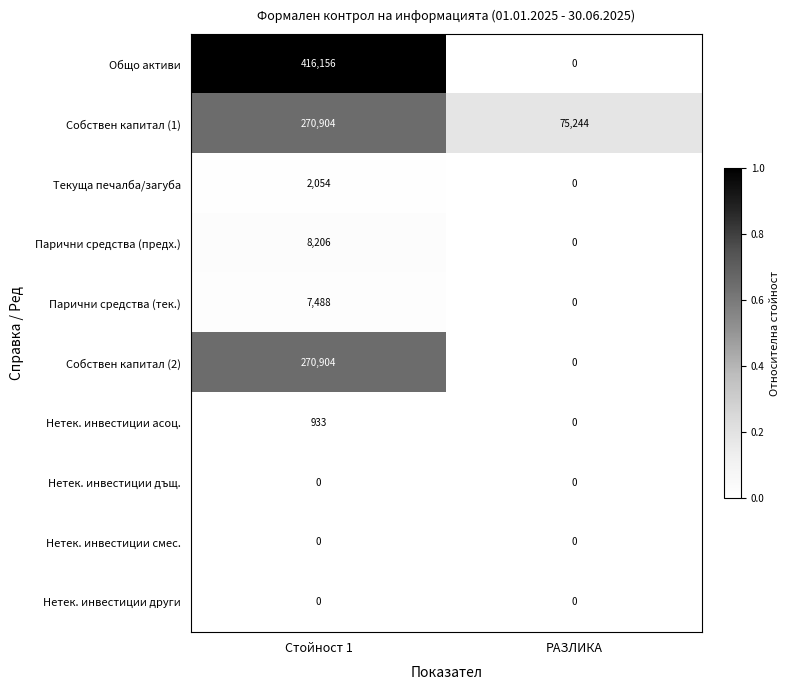

Which category has the highest value across all series?

Стойност 1